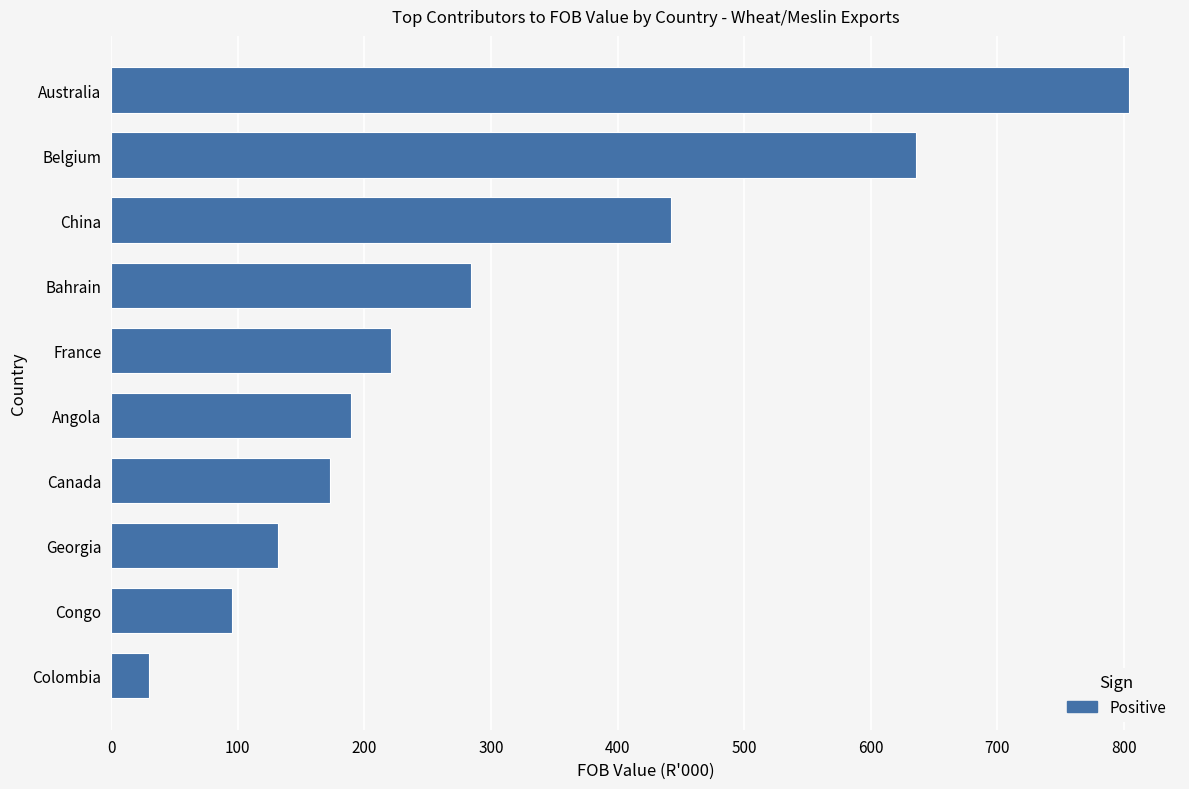

Are the bars grouped side by side (vs. stacked)?

No